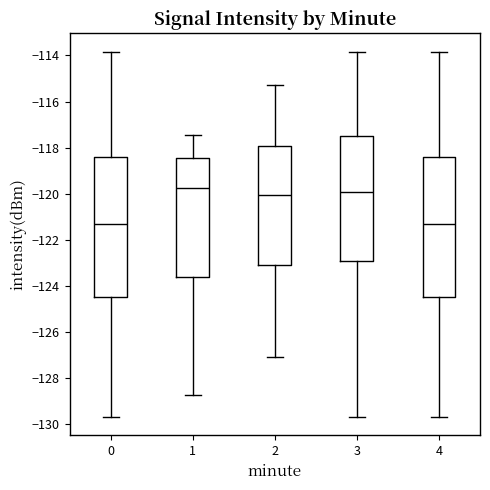

Reading left to right, read every box against the y-axis: the position of its median line, the range the box covers, and the ends of its whiskers. The values are not printed on the chart, so give them approximately, as read against the axis.

0: median -121.4, box -124.4 to -118.4, whiskers -129.8 to -113.8
1: median -119.8, box -123.6 to -118.4, whiskers -128.8 to -117.4
2: median -120.0, box -123.0 to -118.0, whiskers -127.0 to -115.2
3: median -120.0, box -123.0 to -117.6, whiskers -129.8 to -113.8
4: median -121.4, box -124.4 to -118.4, whiskers -129.8 to -113.8